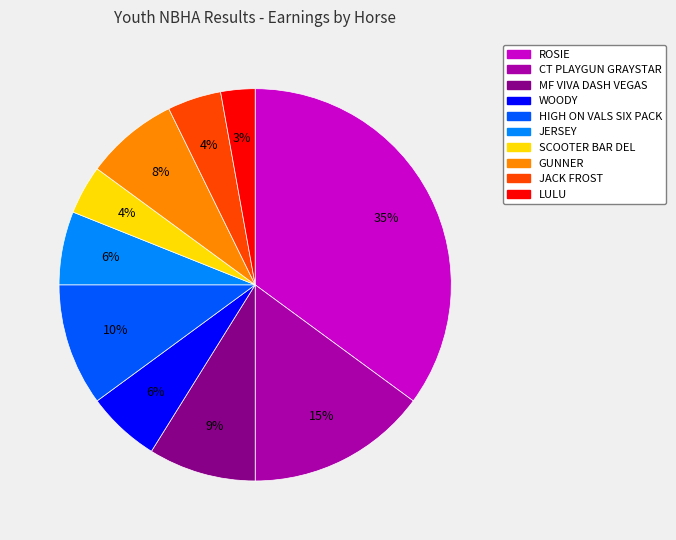

Is GUNNER the majority of the pie?

No